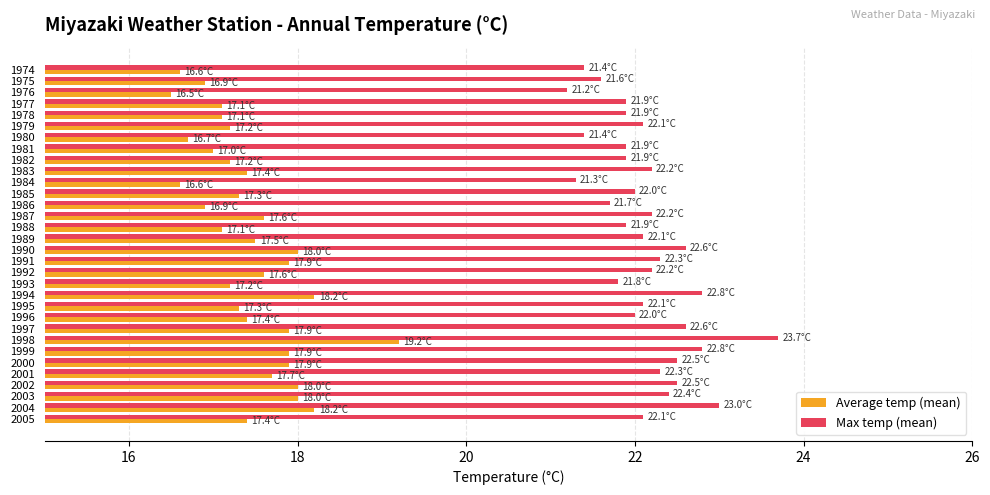

List the series in order of their overall mean, highest first.

Max temp (mean), Average temp (mean)